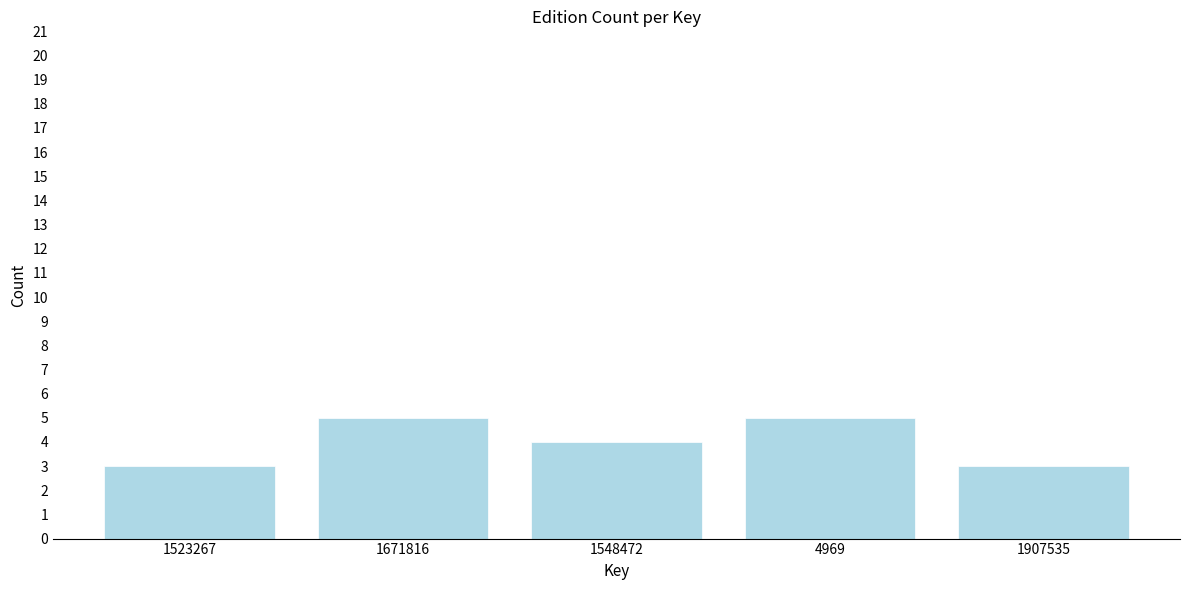

Reading right to left, list all the values displayed in this chart.

3	5	4	5	3